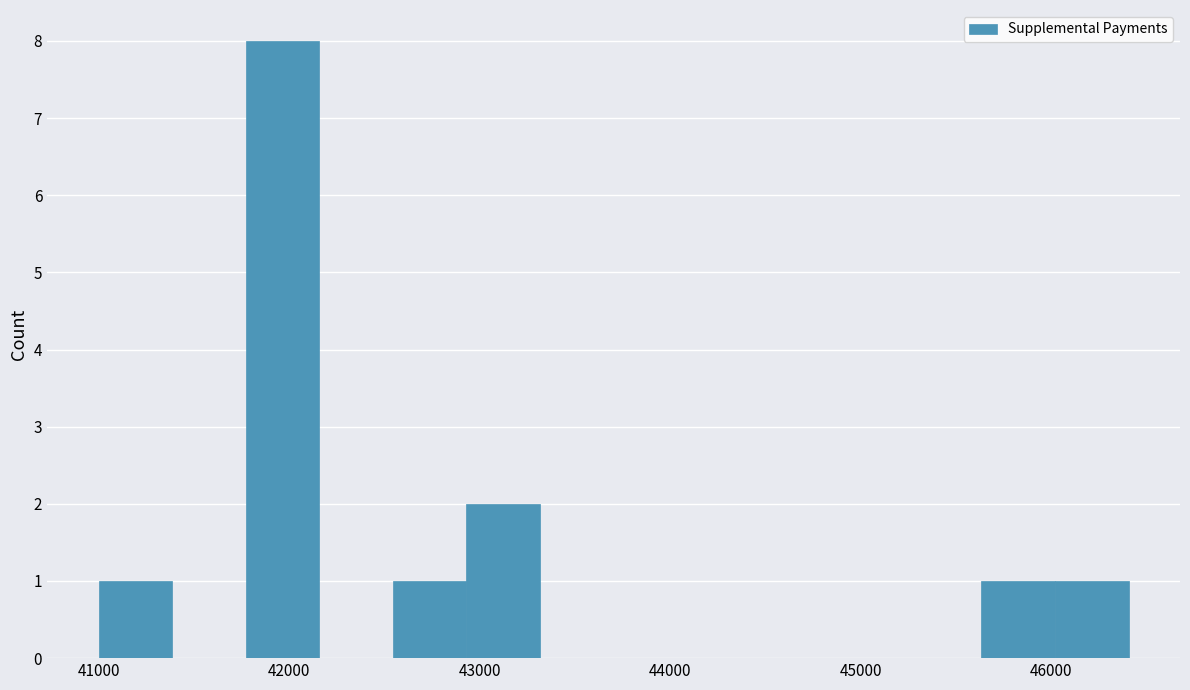

Around what value on the x-axis is the tallest bar? Give the approximate position of its centre, as read against the axis.

42000